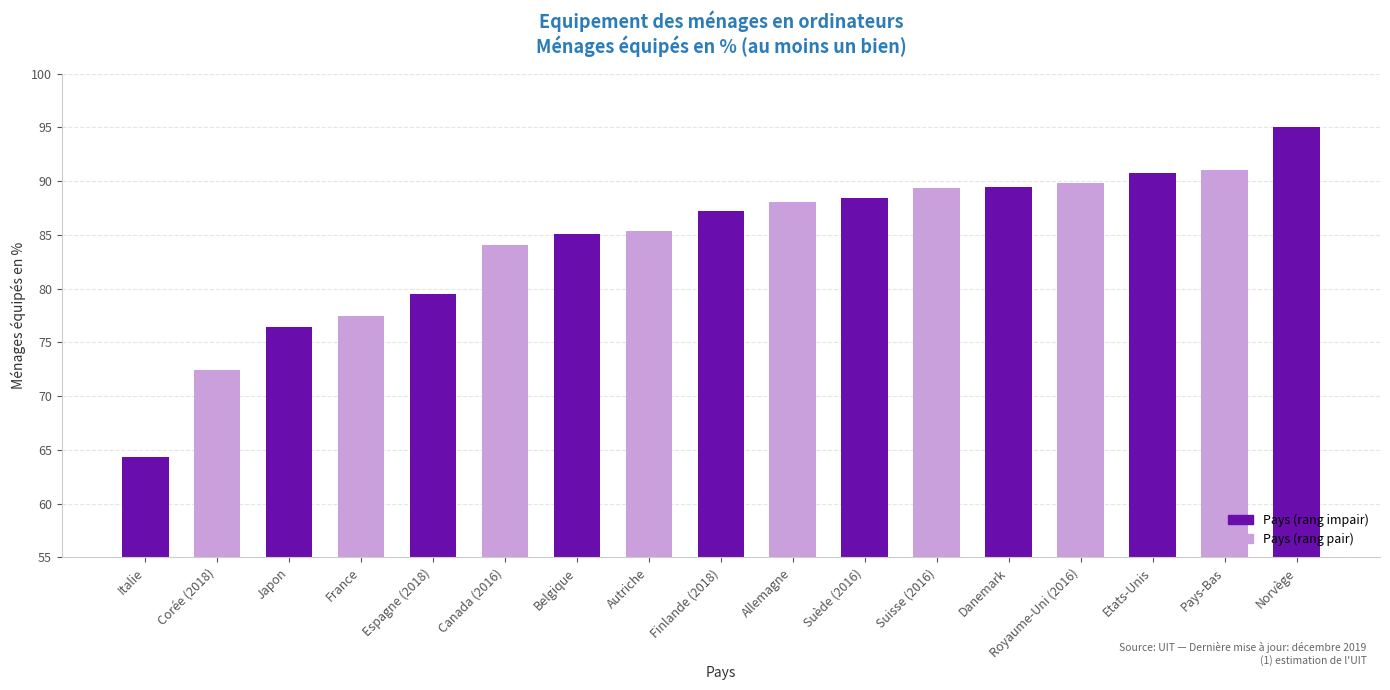

Which has a higher value, Pays-Bas or Italie?

Pays-Bas